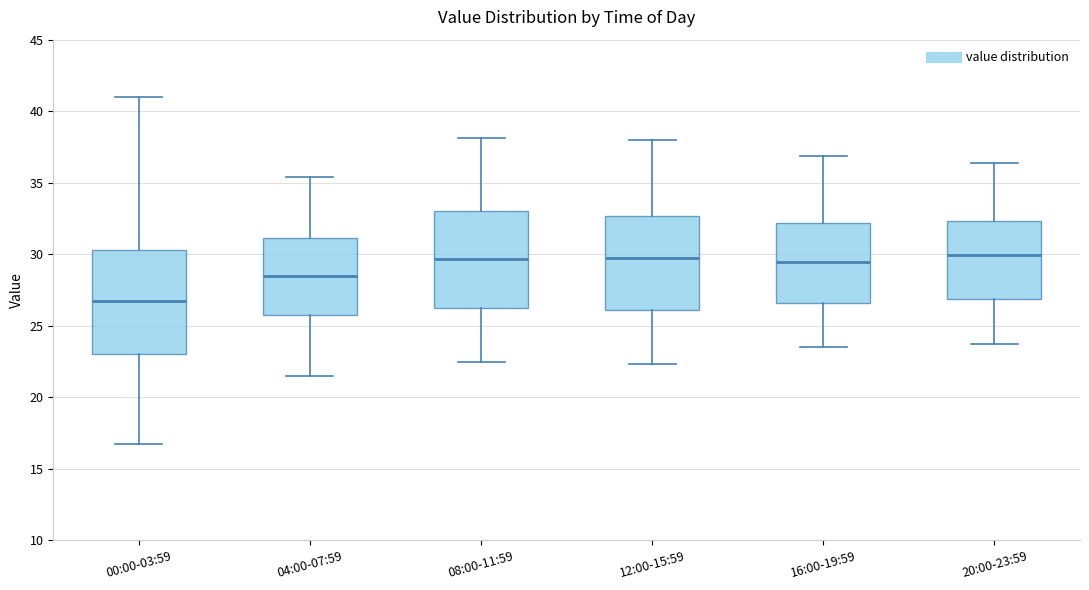

Reading left to right, read every box against the y-axis: the position of its median line, the range the box covers, and the ends of its whiskers. The values are not printed on the chart, so give them approximately, as read against the axis.

00:00-03:59: median 26.5, box 23.0 to 30.5, whiskers 16.5 to 41.0
04:00-07:59: median 28.5, box 26.0 to 31.0, whiskers 21.5 to 35.5
08:00-11:59: median 29.5, box 26.5 to 33.0, whiskers 22.5 to 38.0
12:00-15:59: median 30.0, box 26.0 to 32.5, whiskers 22.5 to 38.0
16:00-19:59: median 29.5, box 26.5 to 32.0, whiskers 23.5 to 37.0
20:00-23:59: median 30.0, box 27.0 to 32.5, whiskers 23.5 to 36.5